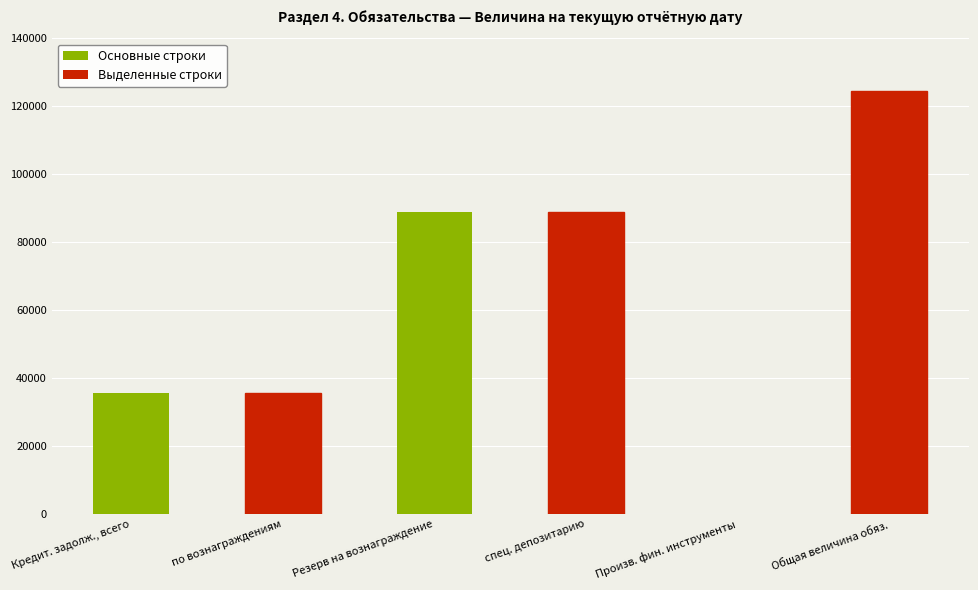

What is the sum of the values at Общая величина обяз. and Кредит. задолж., всего?

160235.8